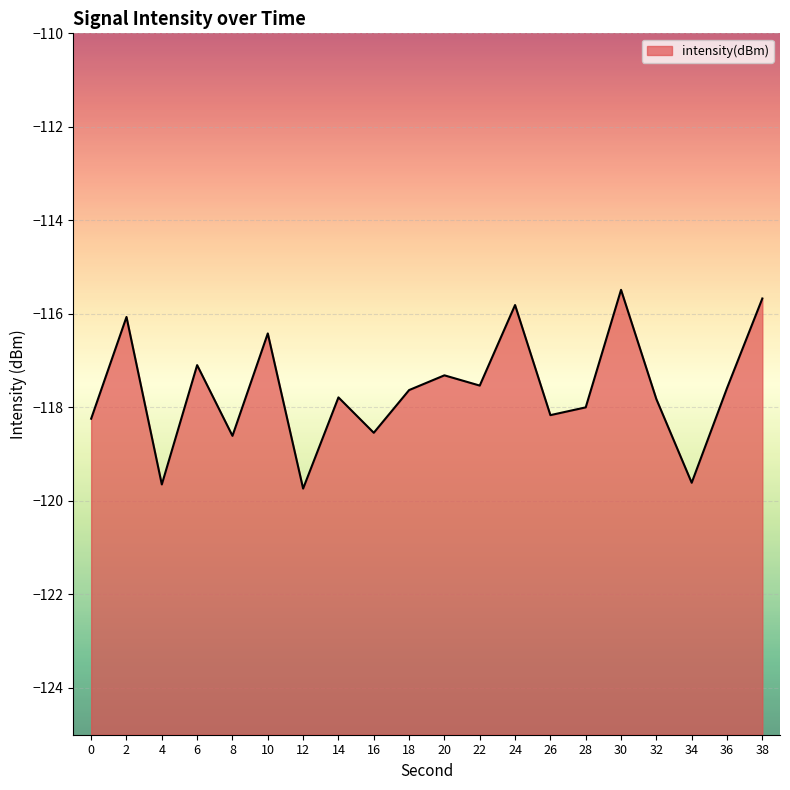

List the labels in order of value, smallest first.

12, 4, 34, 8, 16, 0, 26, 28, 32, 14, 18, 36, 22, 20, 6, 10, 2, 24, 38, 30